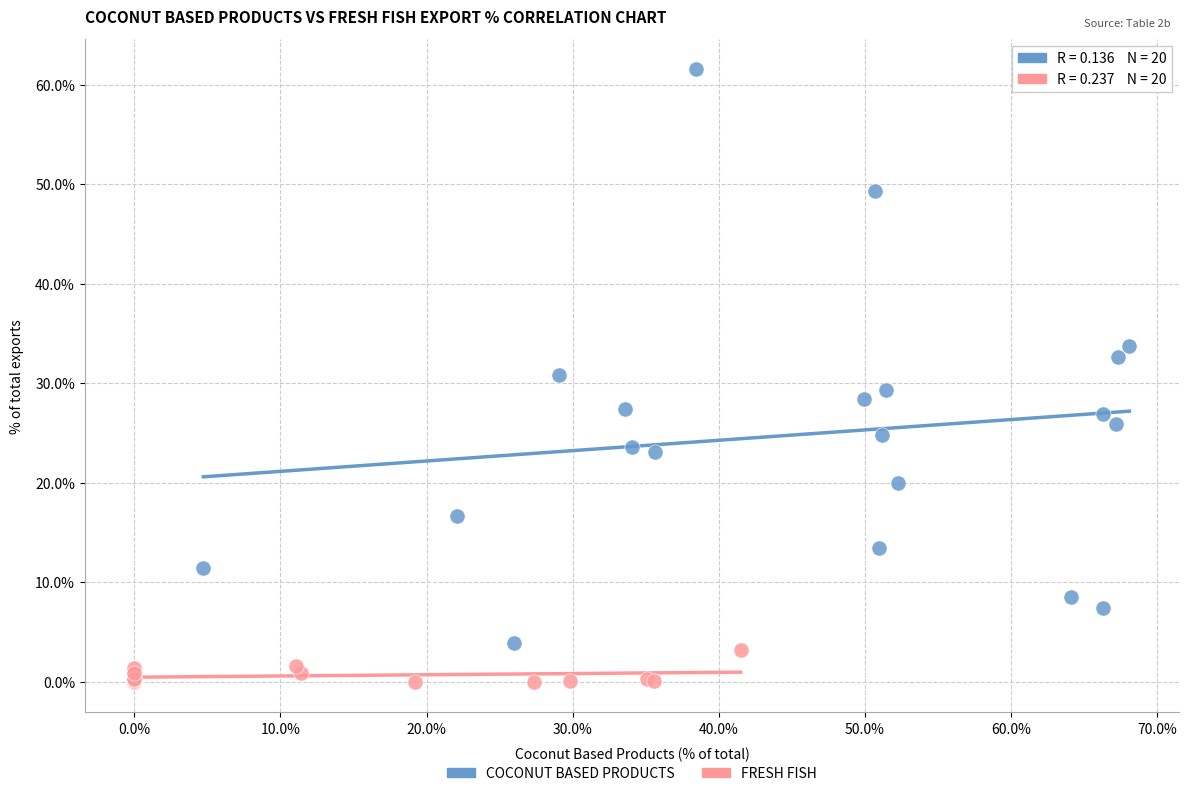

Which series contains the highest Y value?

COCONUT BASED PRODUCTS